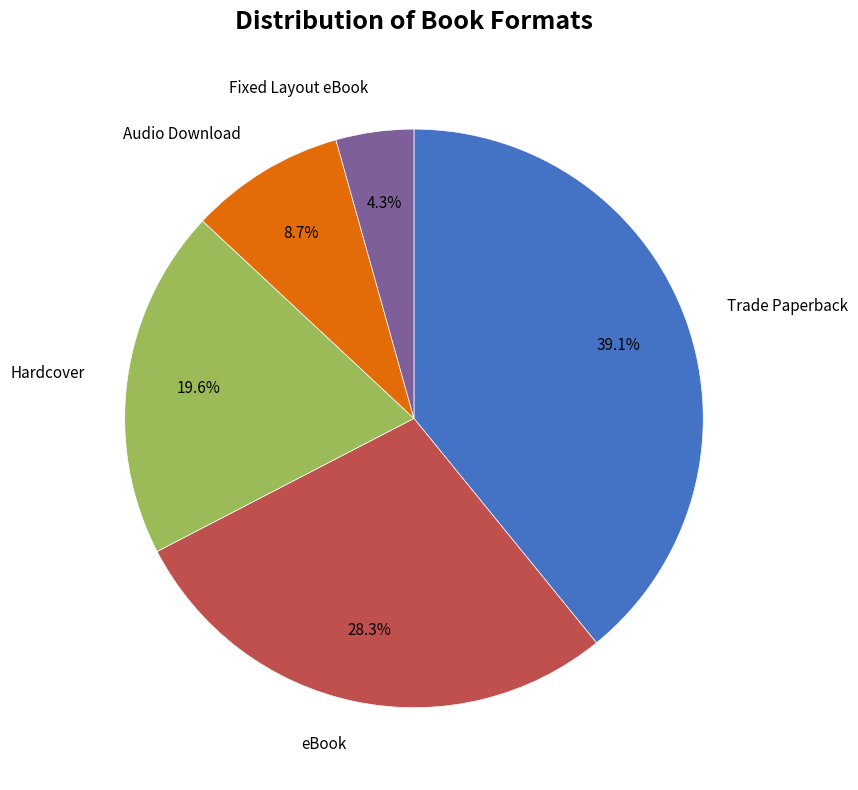

Is there any slice that represents more than half of the pie?

No